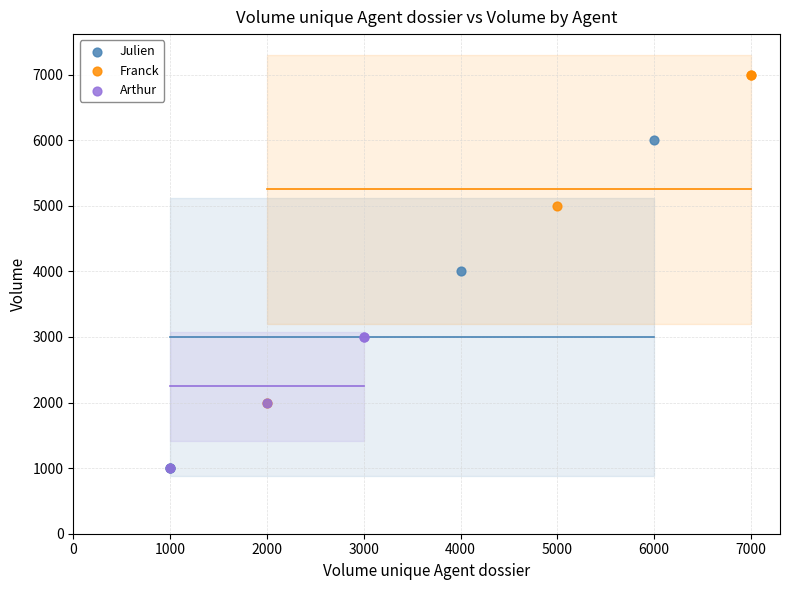

Which series contains the highest Y value?

Franck